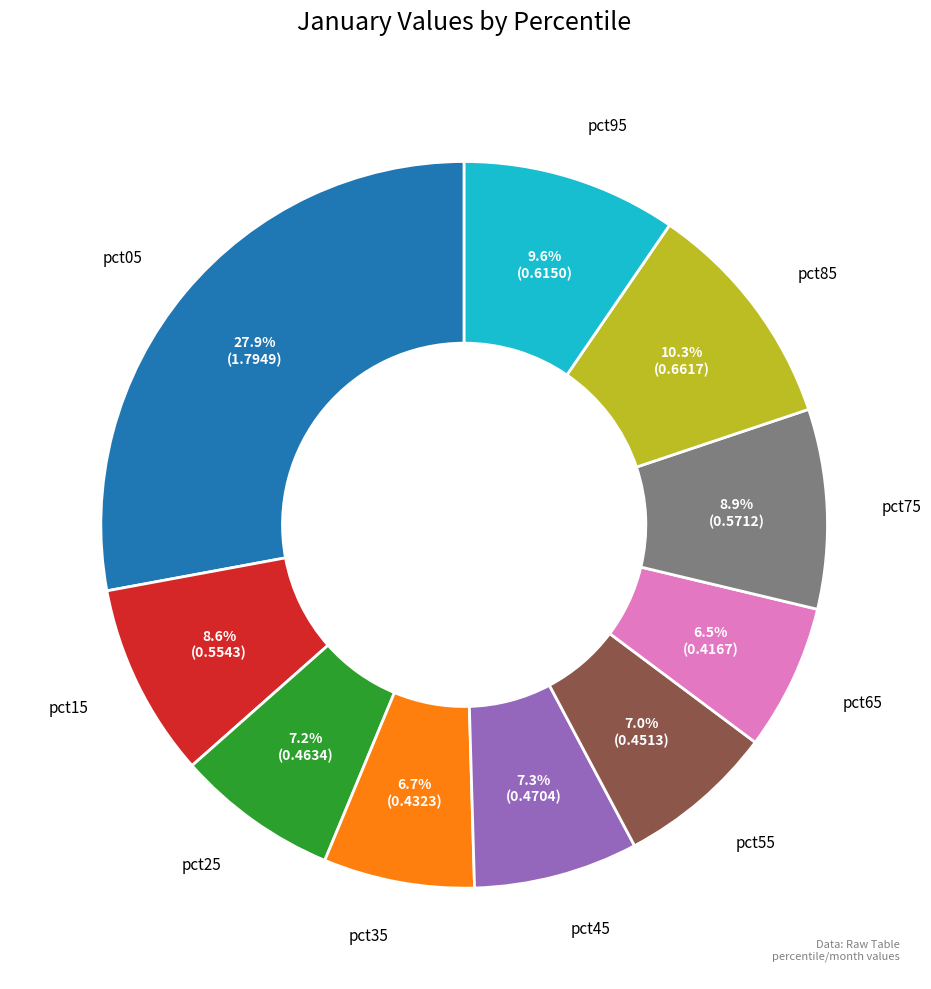

The pct25 slice represents 17% of the pie. True or false?

False